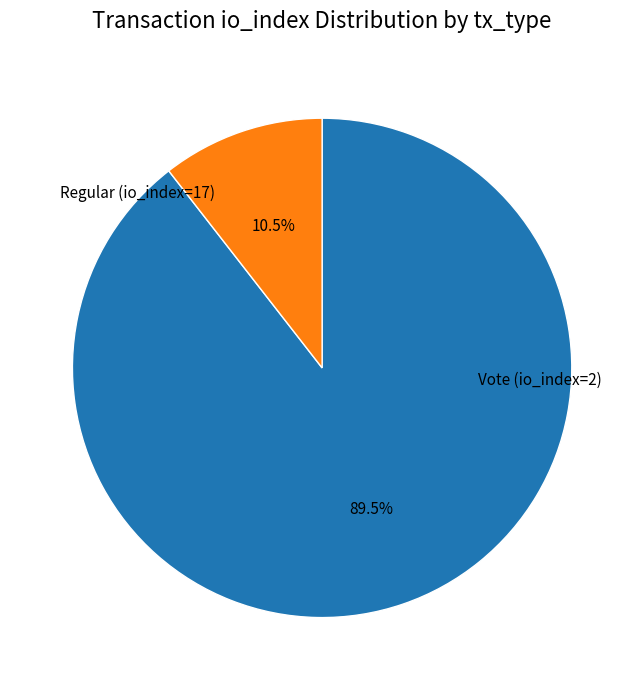

Does any single category account for the majority?

Yes